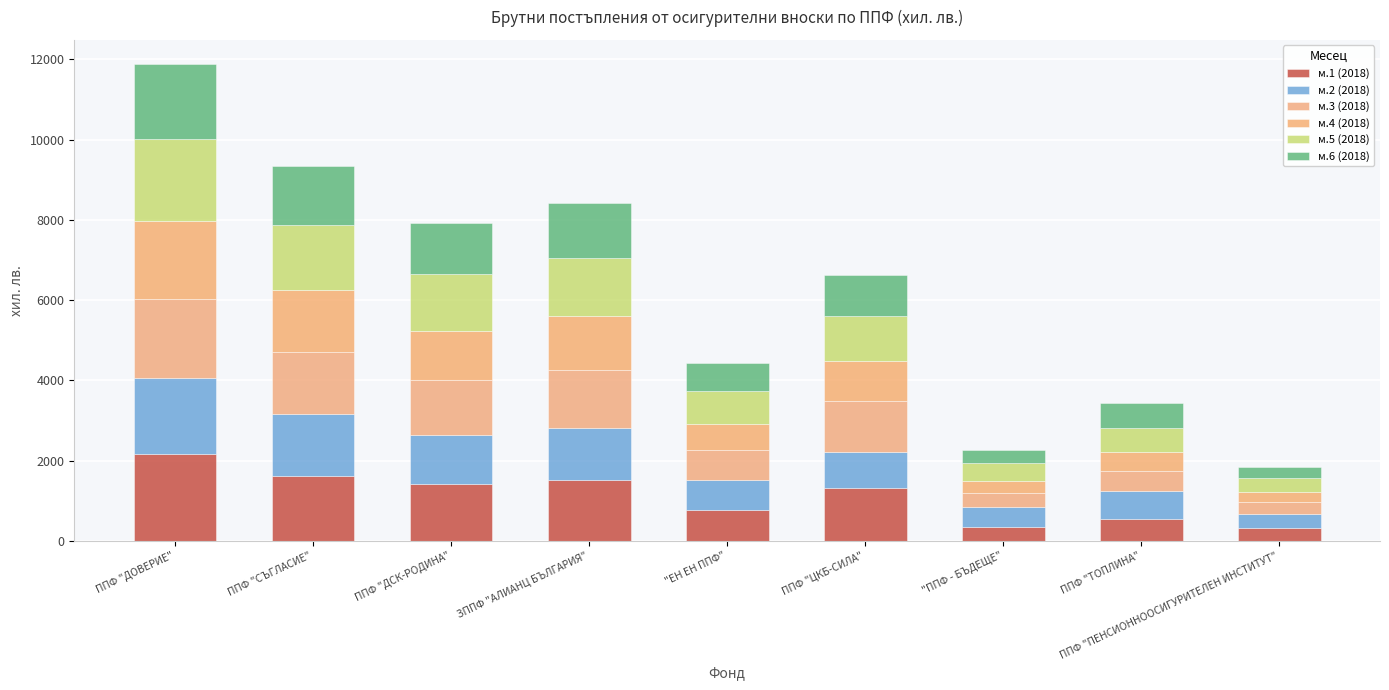

What is the average value of the м.6 (2018) series?

994